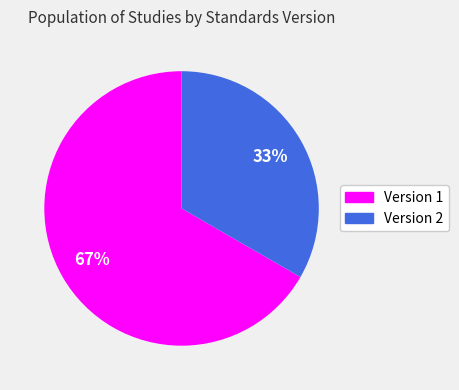

Which slice is the largest?

Version 1